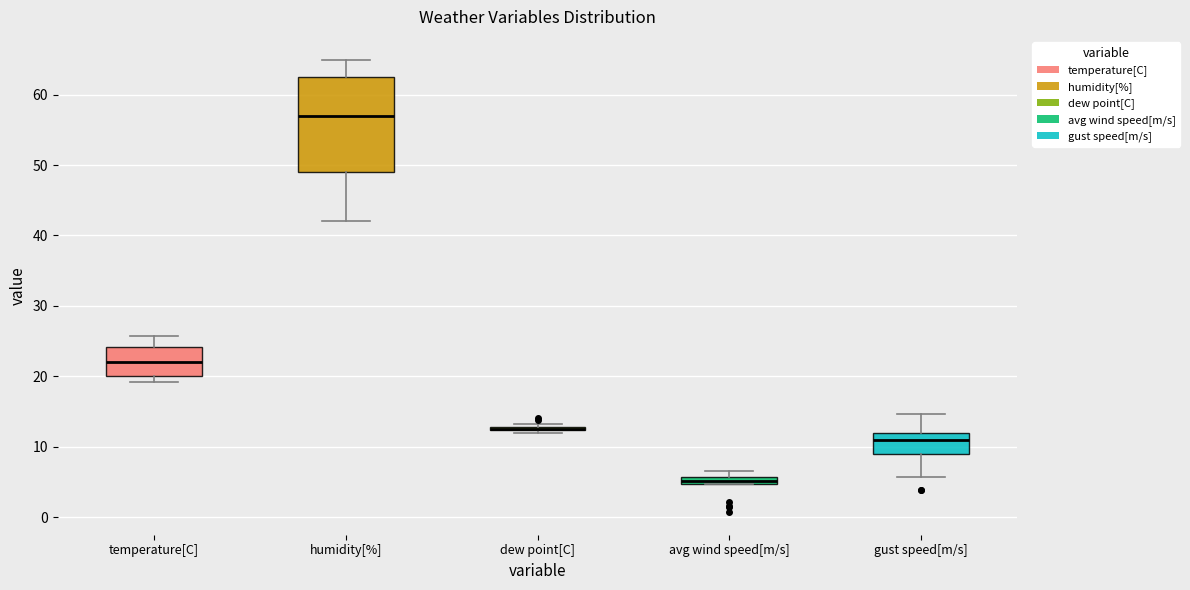

Where is the upper edge of the box for avg wind speed[m/s] on the y-axis? The values are not printed on the chart, so give them approximately, as read against the axis.

6